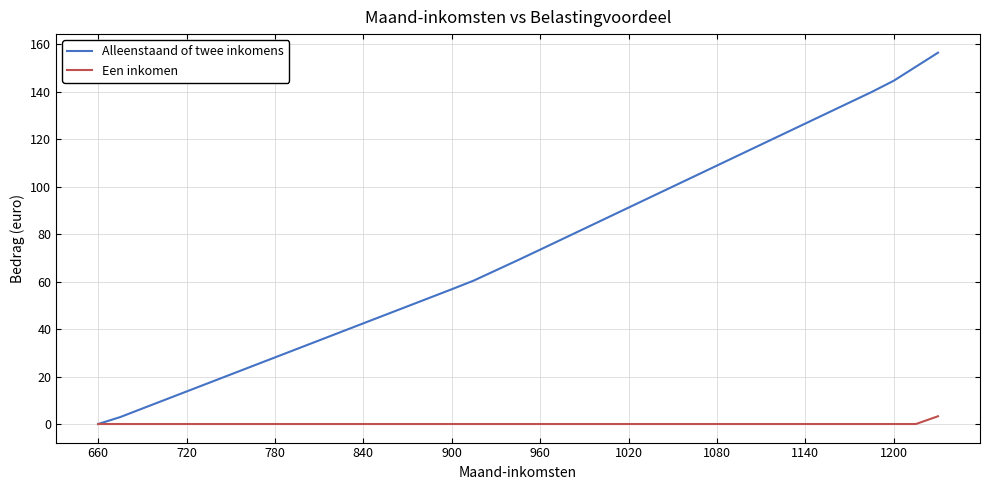

List the series in order of their peak value, lowest first.

Een inkomen, Alleenstaand of twee inkomens